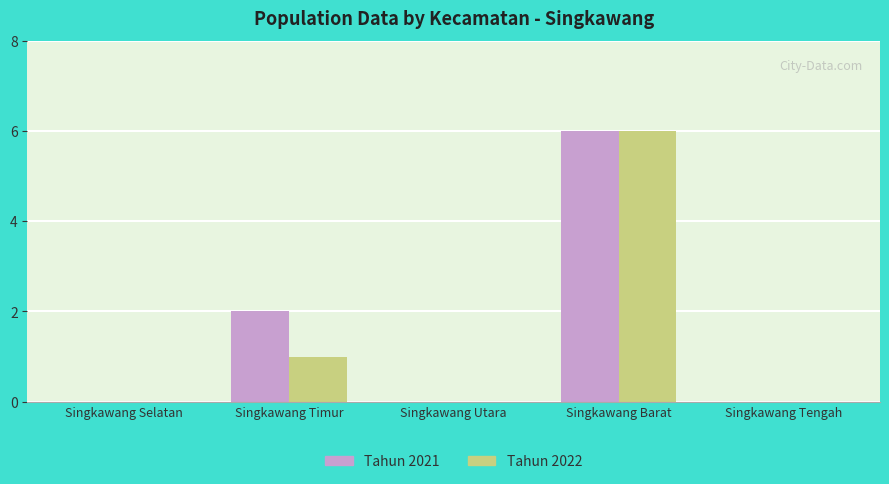

Is the value of Tahun 2021 at Singkawang Selatan greater than the value of Tahun 2022 at Singkawang Timur?

No